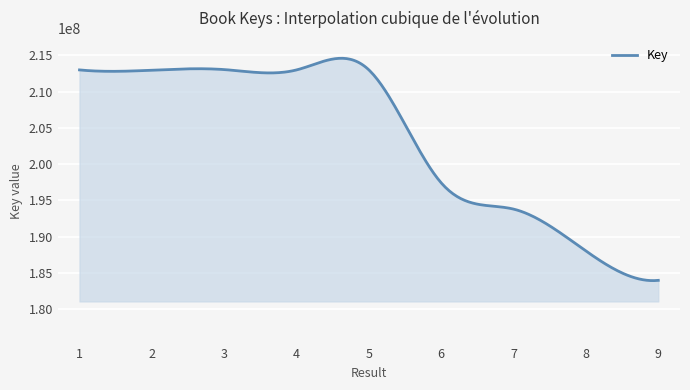

What is the minimum value shown in the chart?

183943944.6